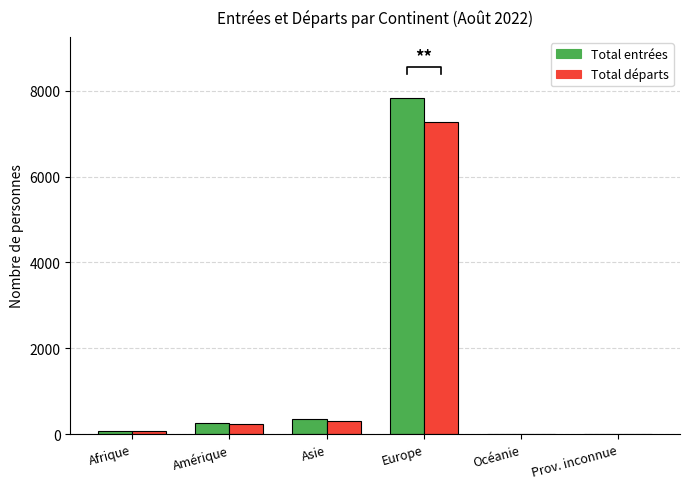

Where does the Total entrées series first go above 252?

Asie